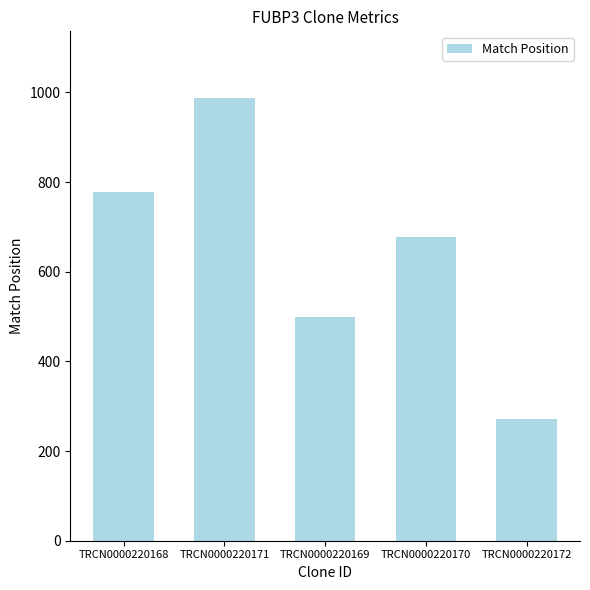

What is the label of the 4th bar from the right?

TRCN0000220171